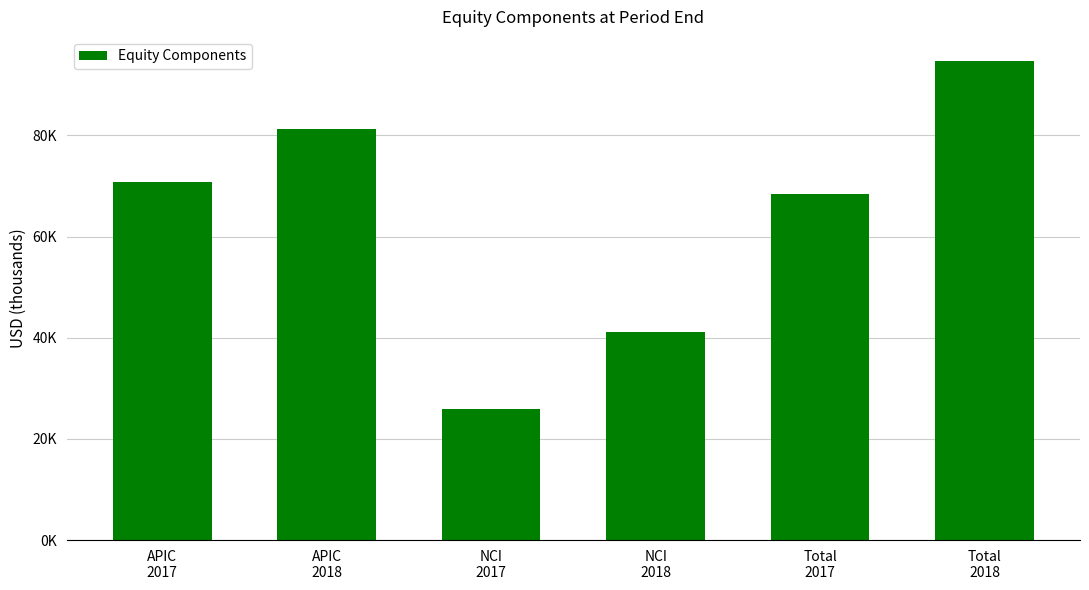

Count the number of categories in the chart.

6